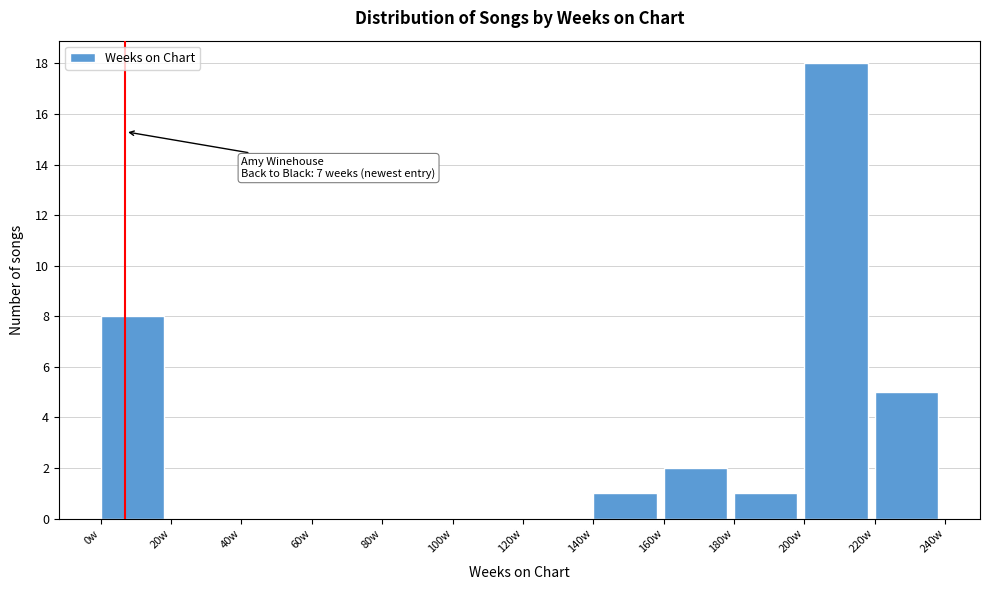

Which range on the x-axis has the tallest bar?

200 to 220